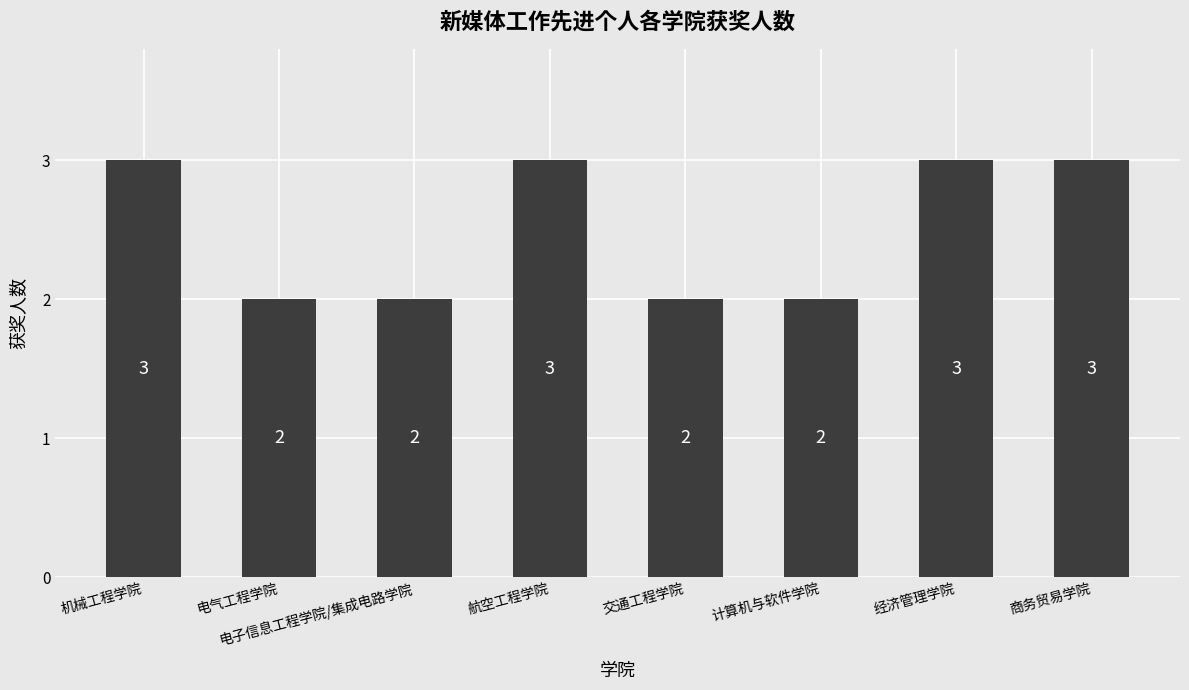

What is the ratio of the value at 机械工程学院 to the value at 商务贸易学院?

1.0